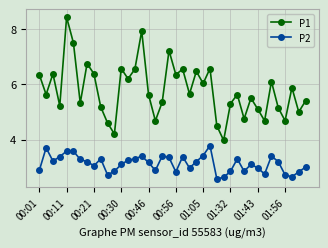

Which series has the widest spread of values?

P1